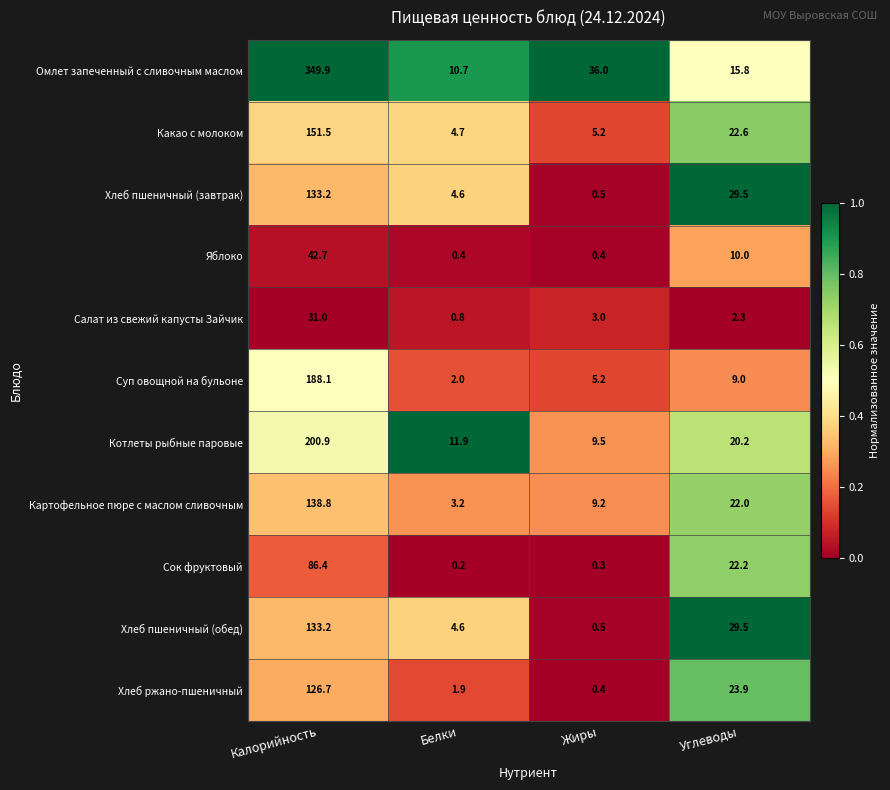

Which series has the largest total across all categories?

Омлет запеченный с сливочным маслом